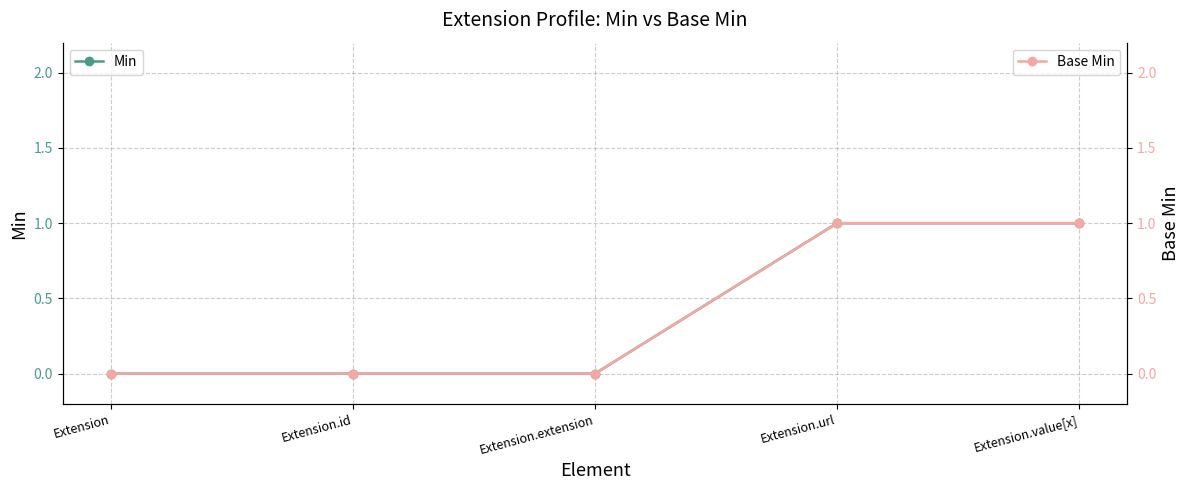

Which has a higher value, Extension.id or Extension.extension?

Extension.id